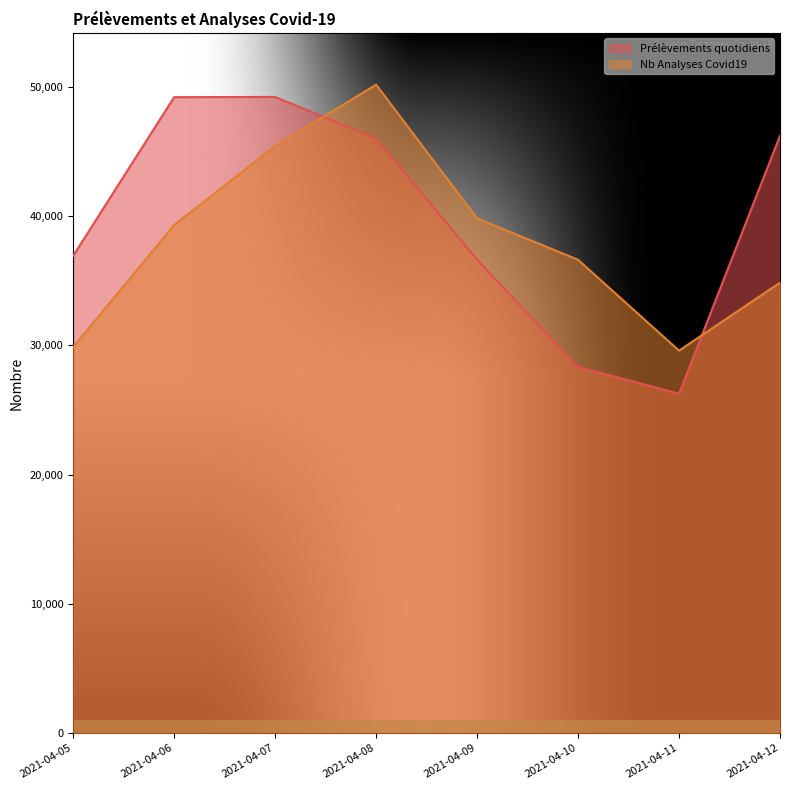

At how many categories does at least one series exceed 33260?

7